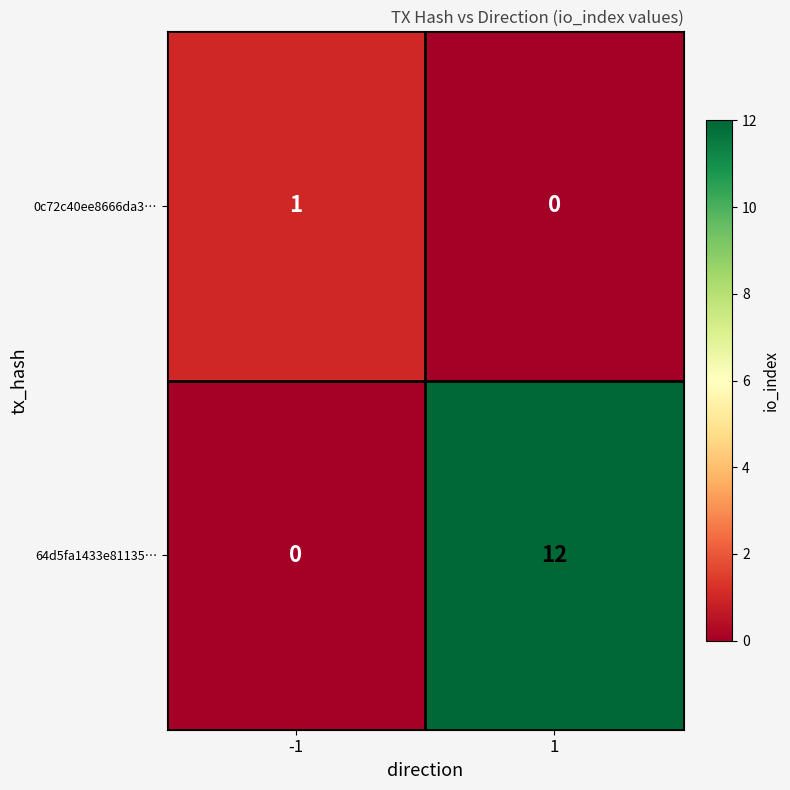

List the series in order of their peak value, lowest first.

0c72c40ee8666da3…, 64d5fa1433e81135…